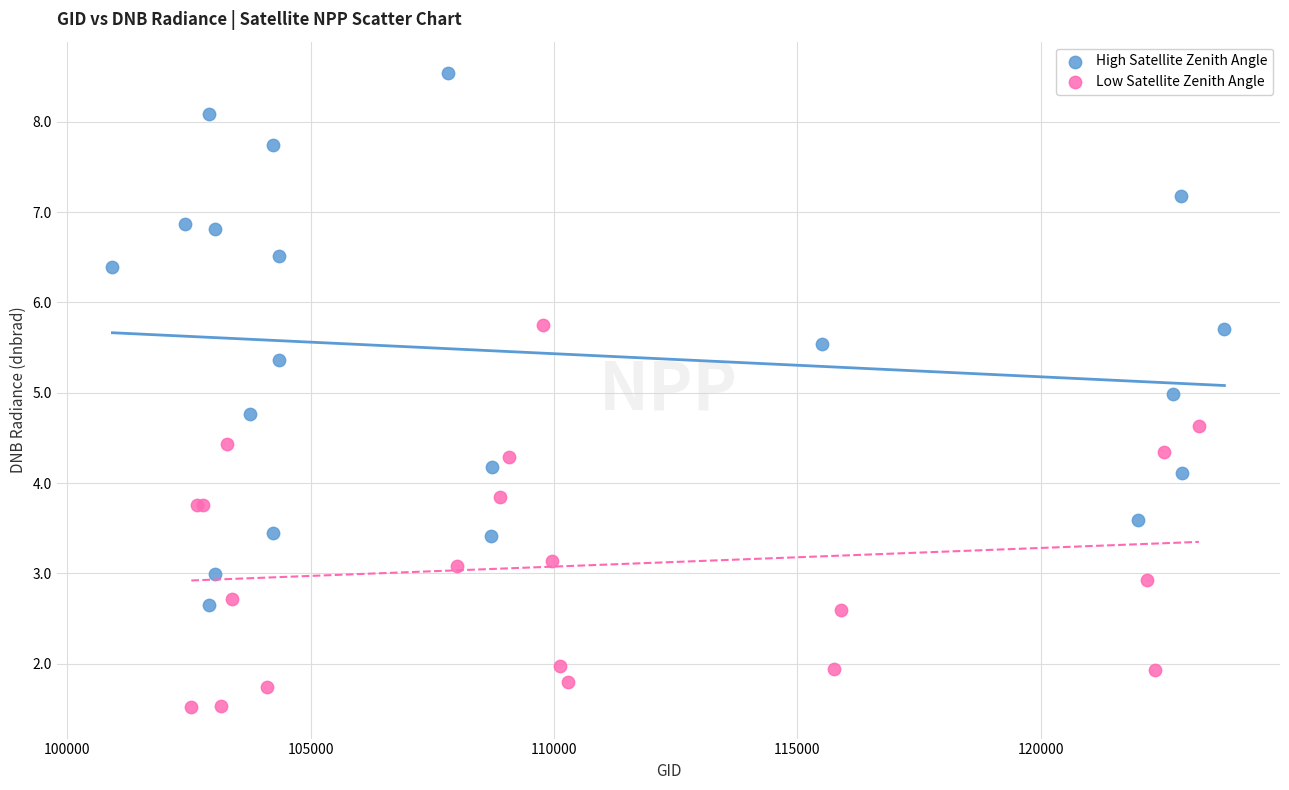

Which series has the widest spread of Y values?

High Satellite Zenith Angle